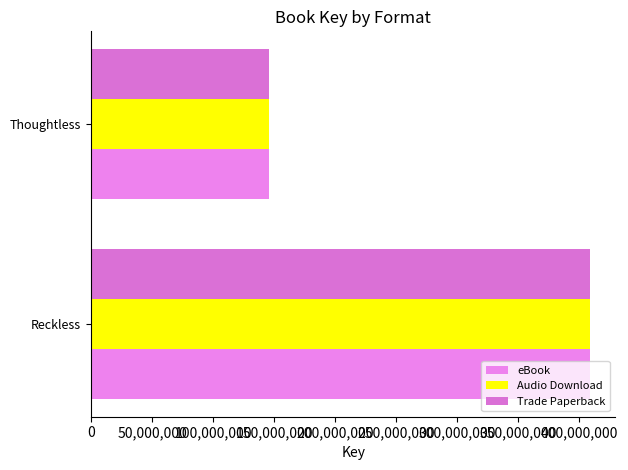

Count the Trade Paperback values in the range 146020306 to 408949578.

2